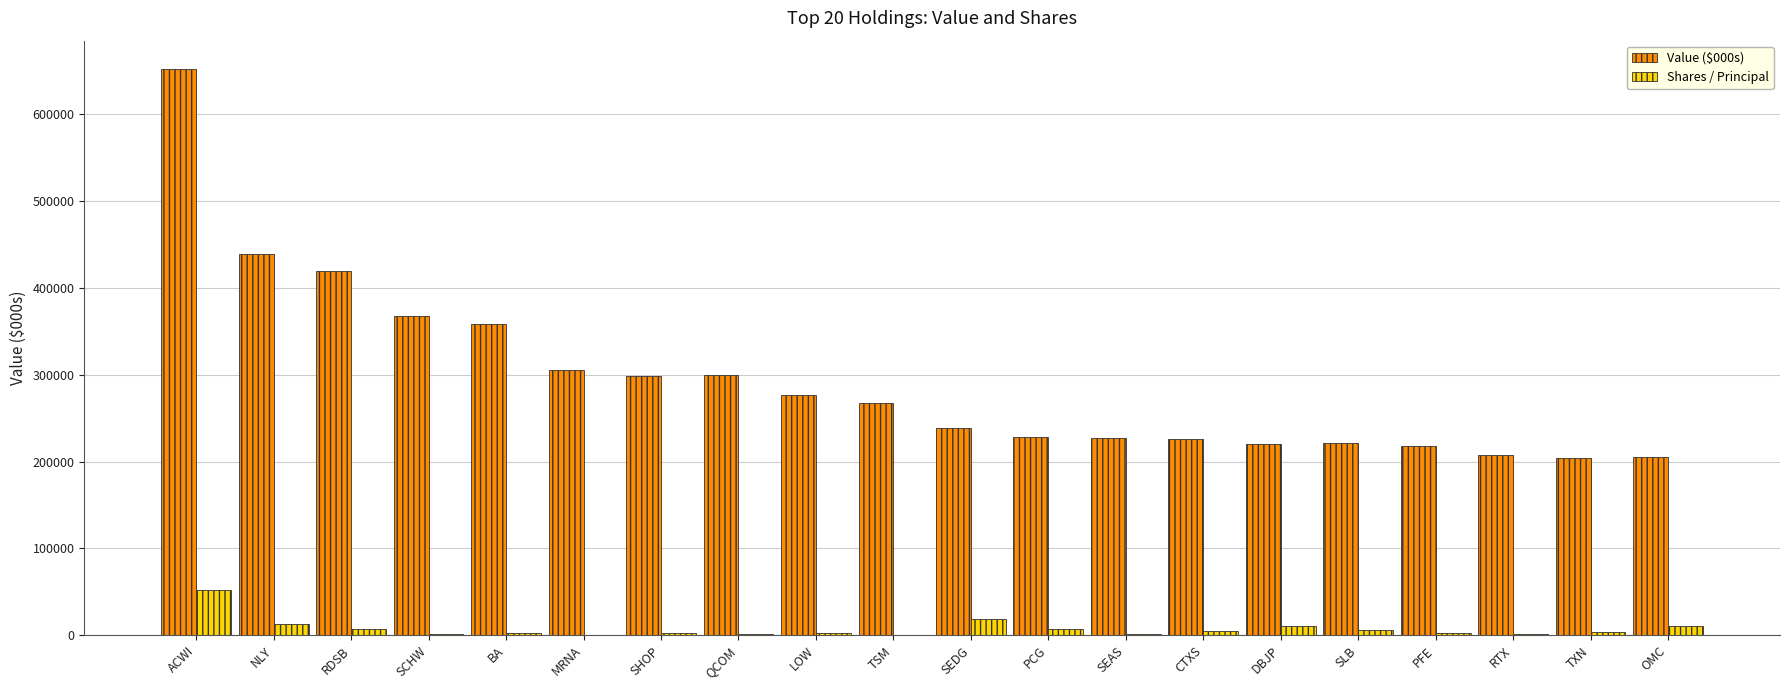

The value of Value ($000s) at RTX is 73605. True or false?

False